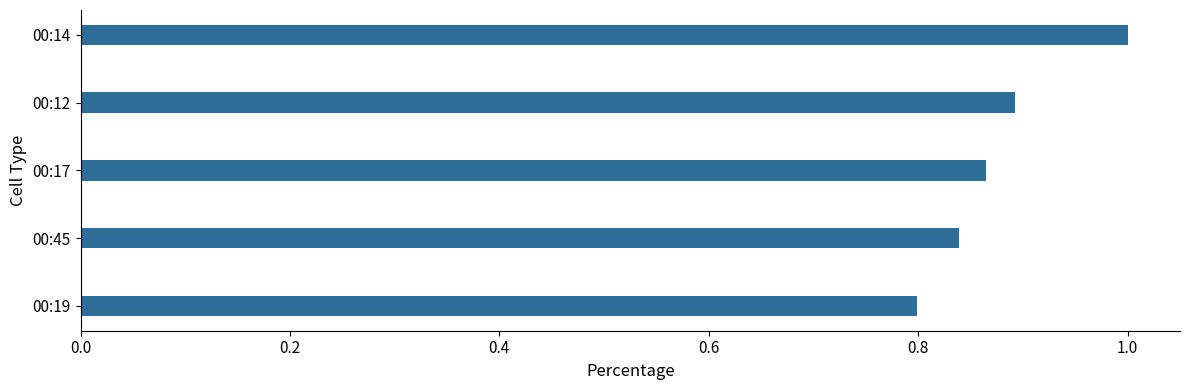

The value at 00:19 is 0.8. True or false?

True